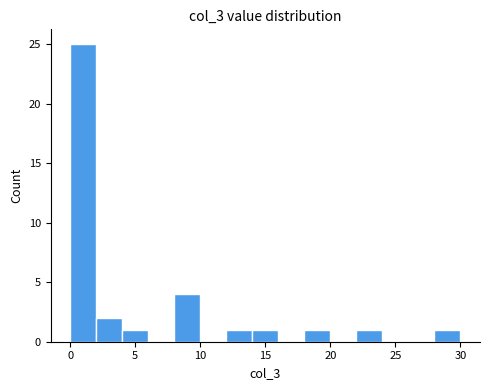

What is the height of the bar covering 2 to 4 on the x-axis? The values are not printed on the chart, so give them approximately, as read against the axis.

2